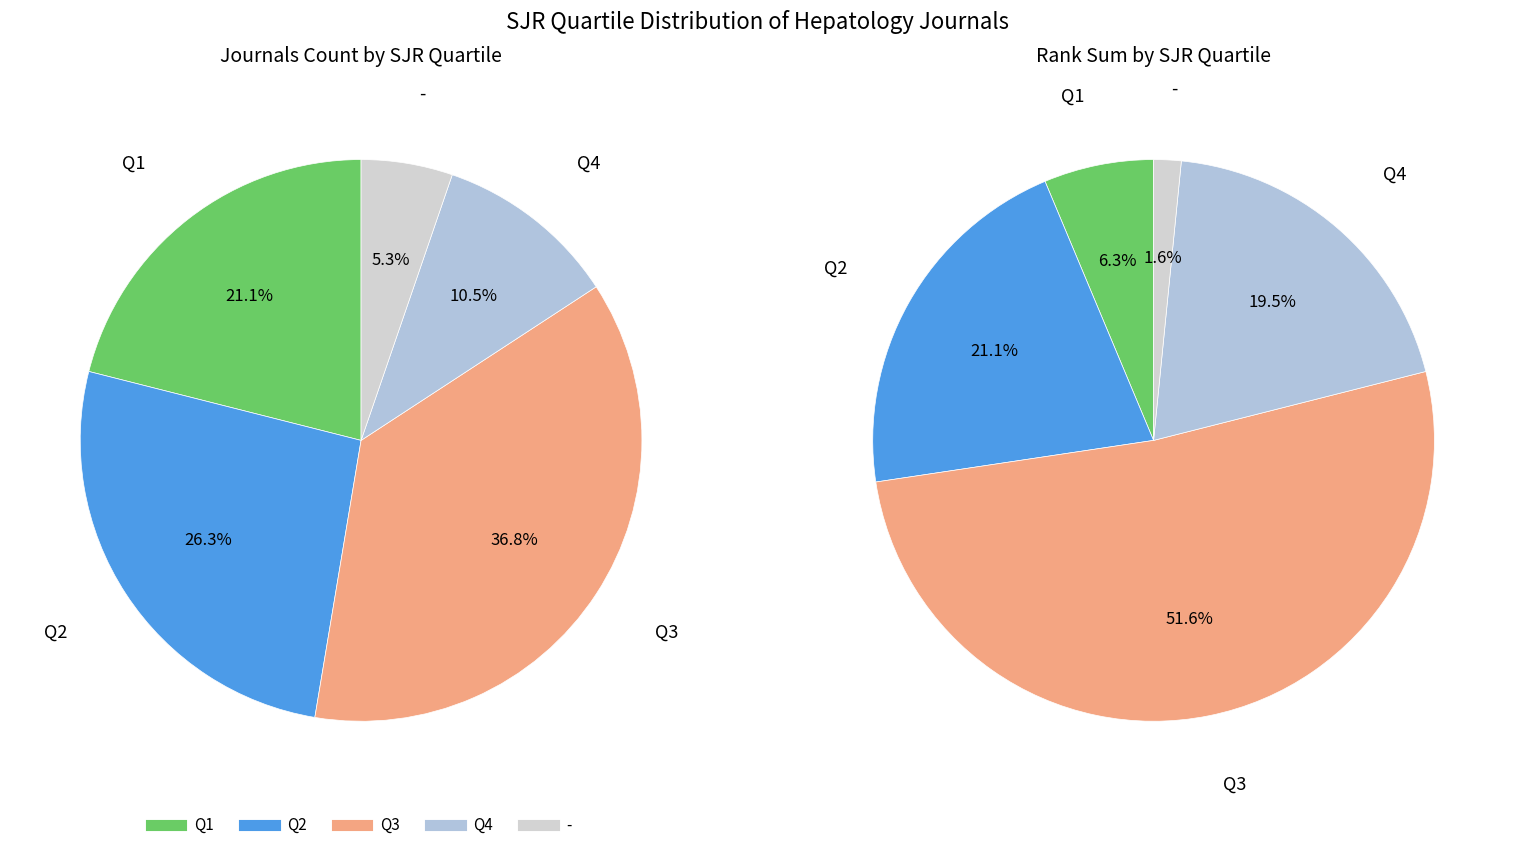

Does Q3 account for over 50% of the chart?

No